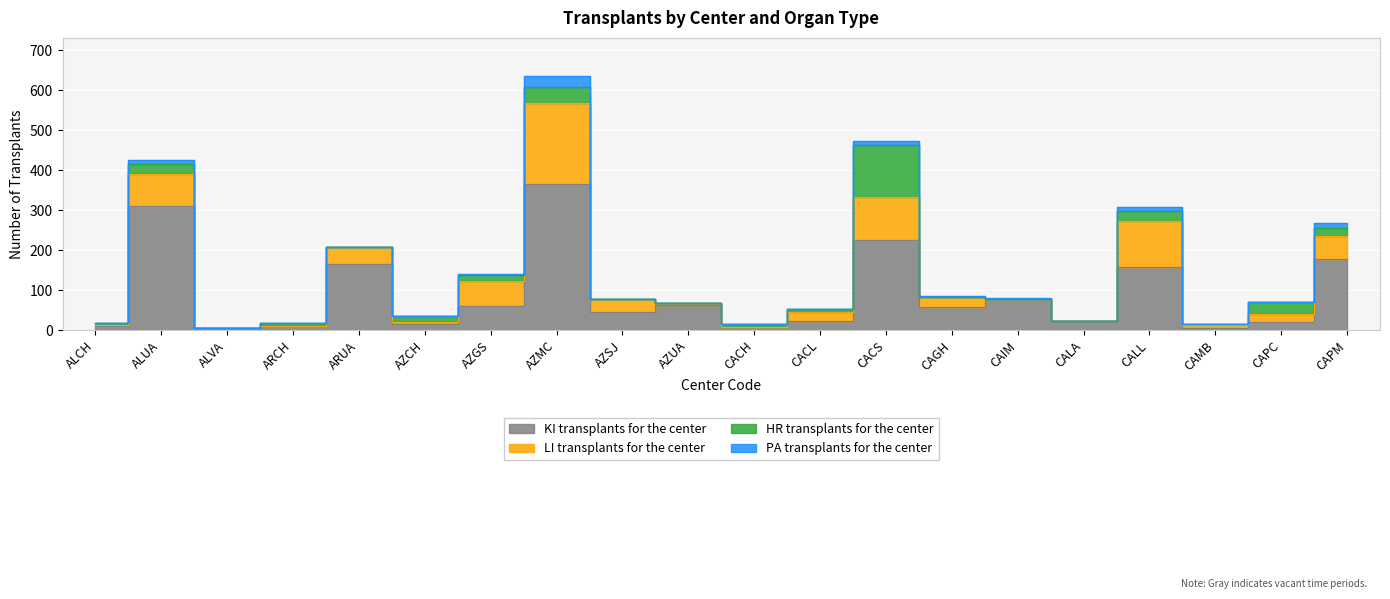

Which series changed the most between ALVA and CACL?

LI transplants for the center